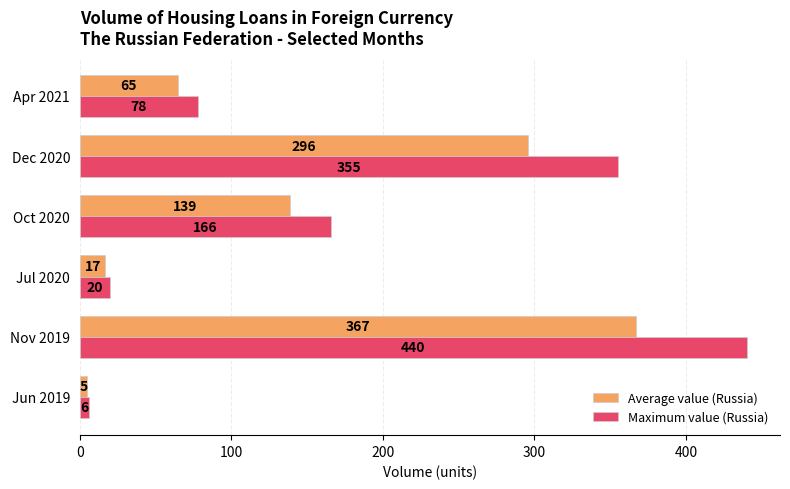

The value of Maximum value (Russia) at Nov 2019 is 144. True or false?

False